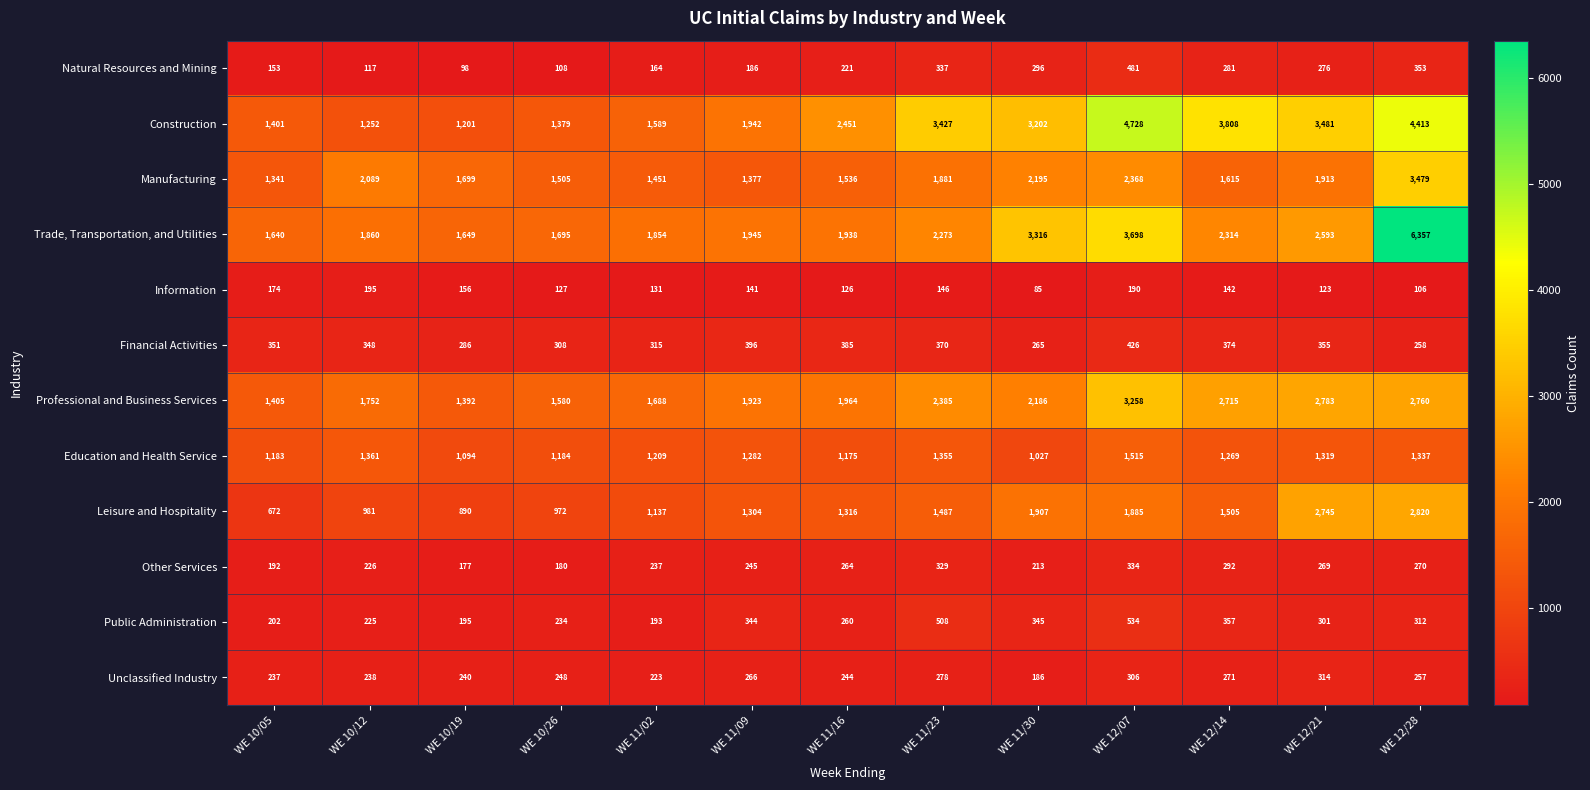

Where is Unclassified Industry nearest to the value 250?

WE 10/26